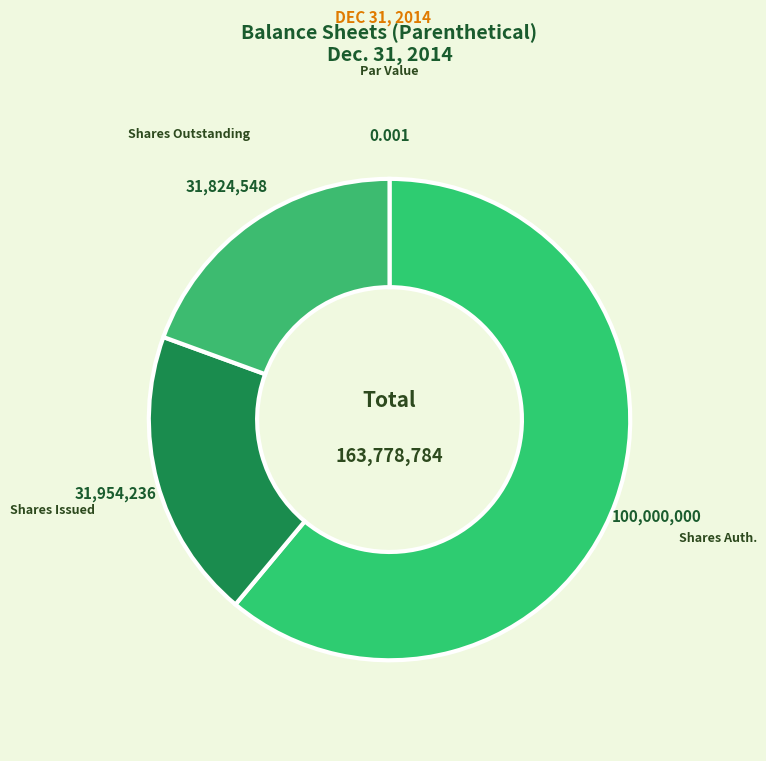

Count the number of slices in the pie.

4